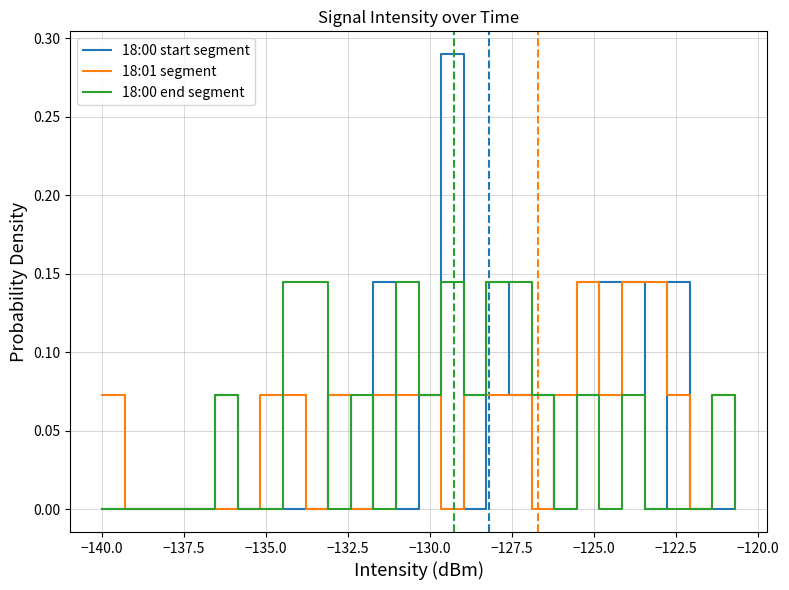

Which series has the largest range (max minus min)?

18:00 start segment